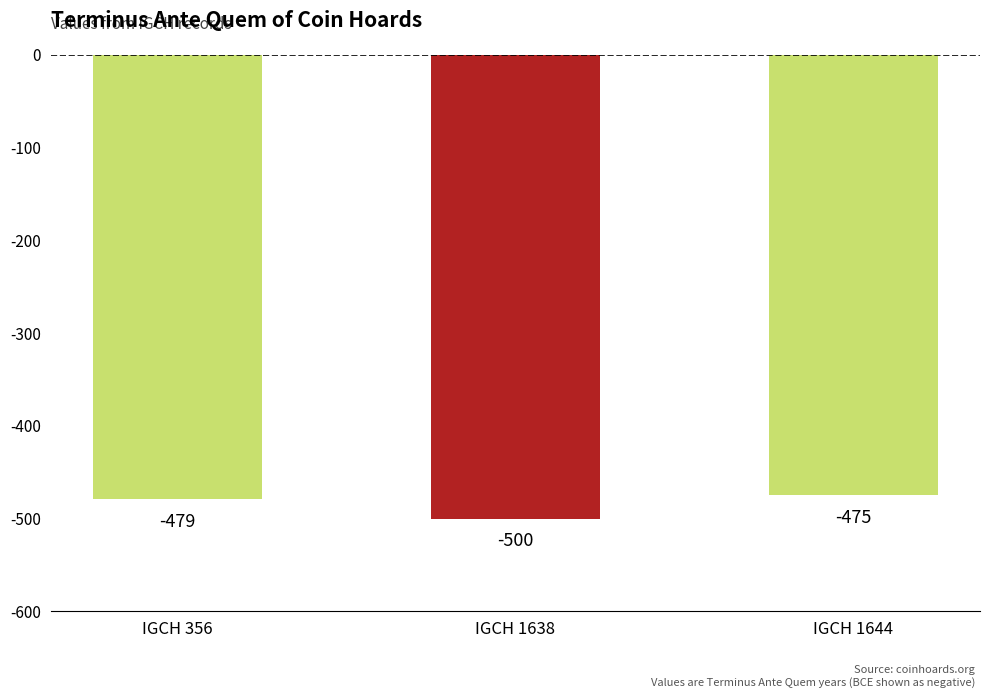

Where does the data first go above -479?

IGCH 1644